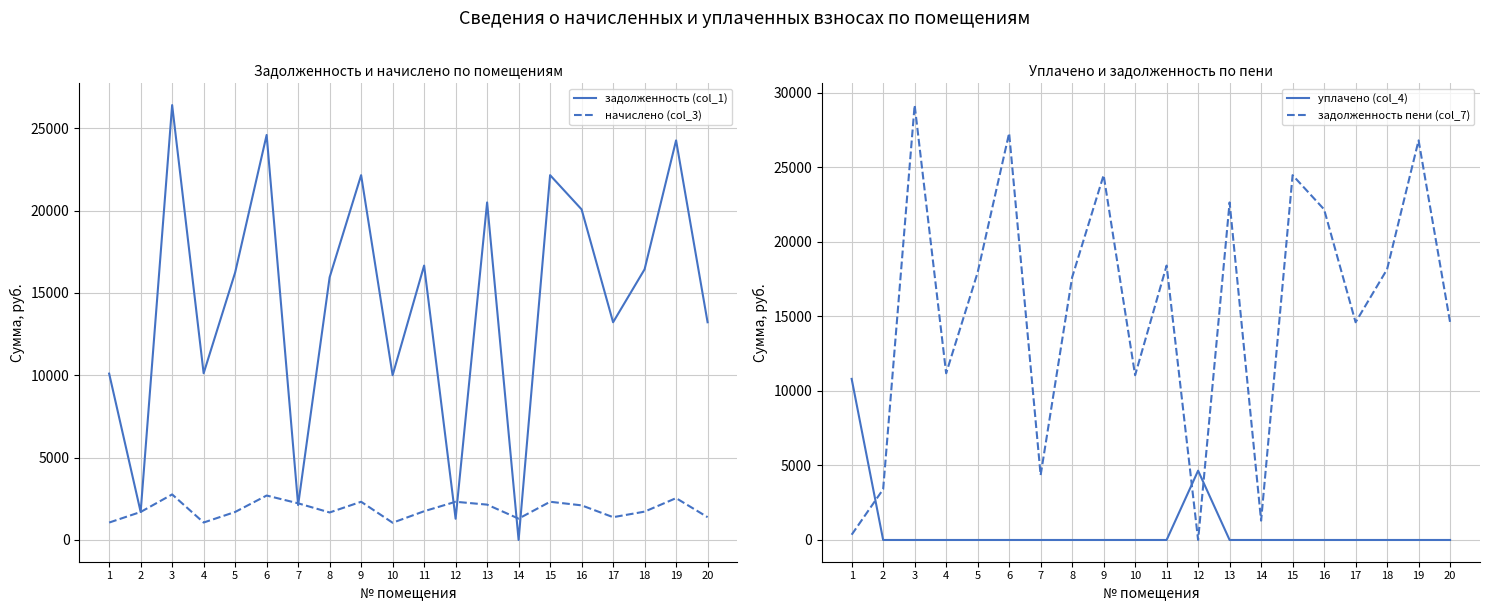

How many values in уплачено (col_4) are above zero?

2